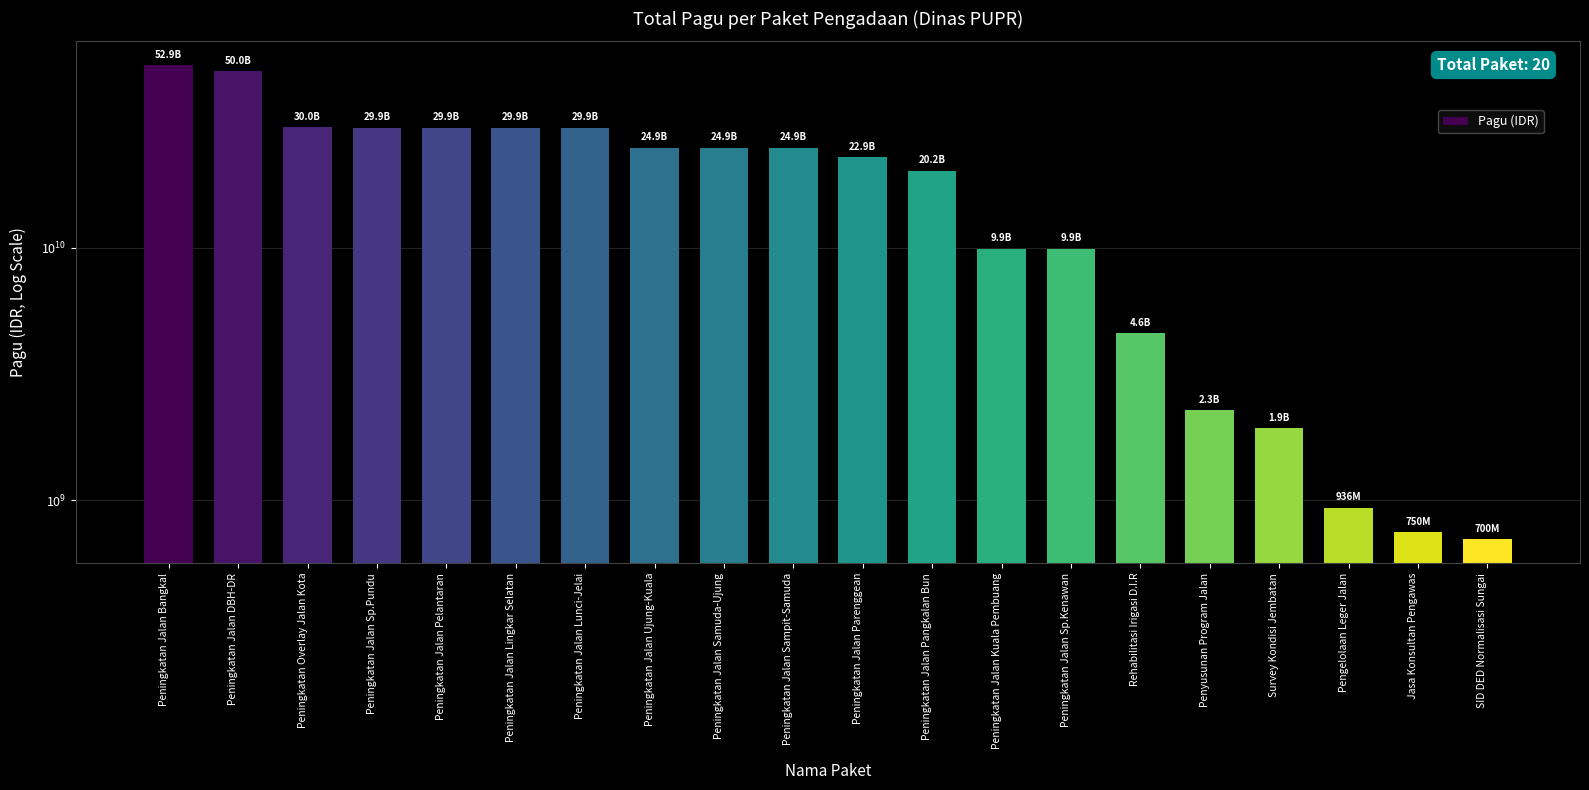

What position from the left is Jasa Konsultan Pengawas?

19